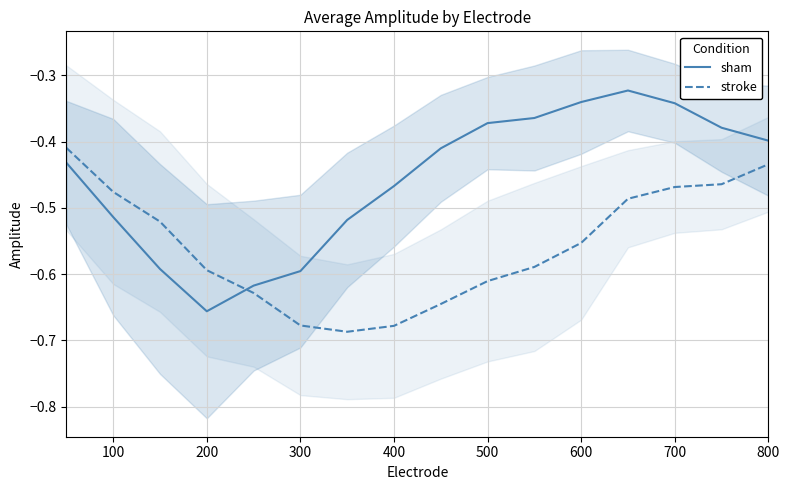

Does the chart display data point markers on the line(s)?

No